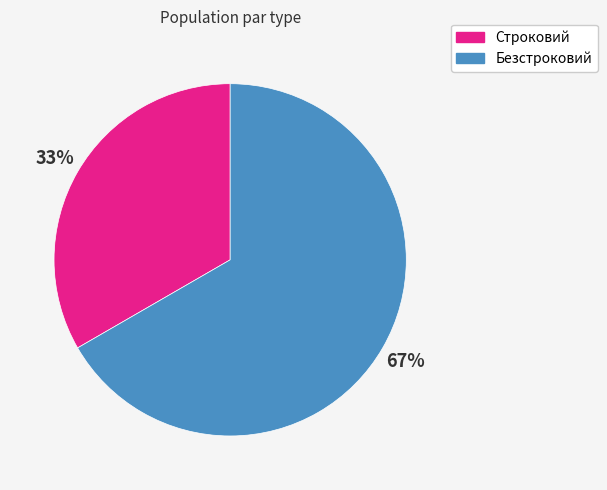

To the nearest percent, what is the average slice percentage?

50%